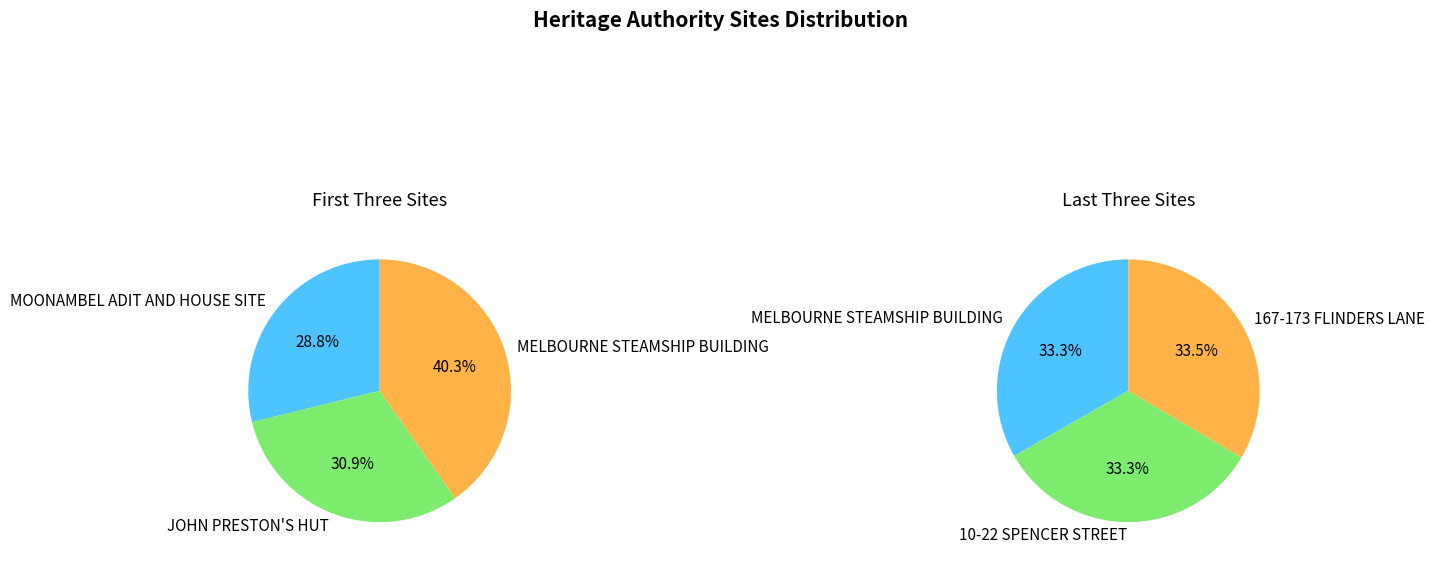

True or false: MOONAMBEL ADIT AND HOUSE SITE accounts for 24% of the total.

False